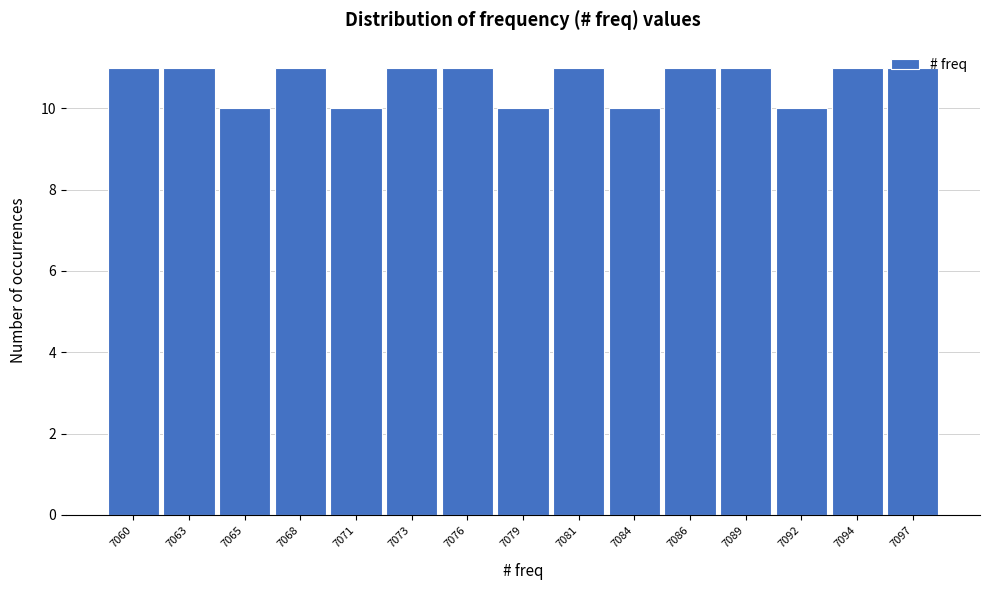

What is the maximum value shown in the chart?

11